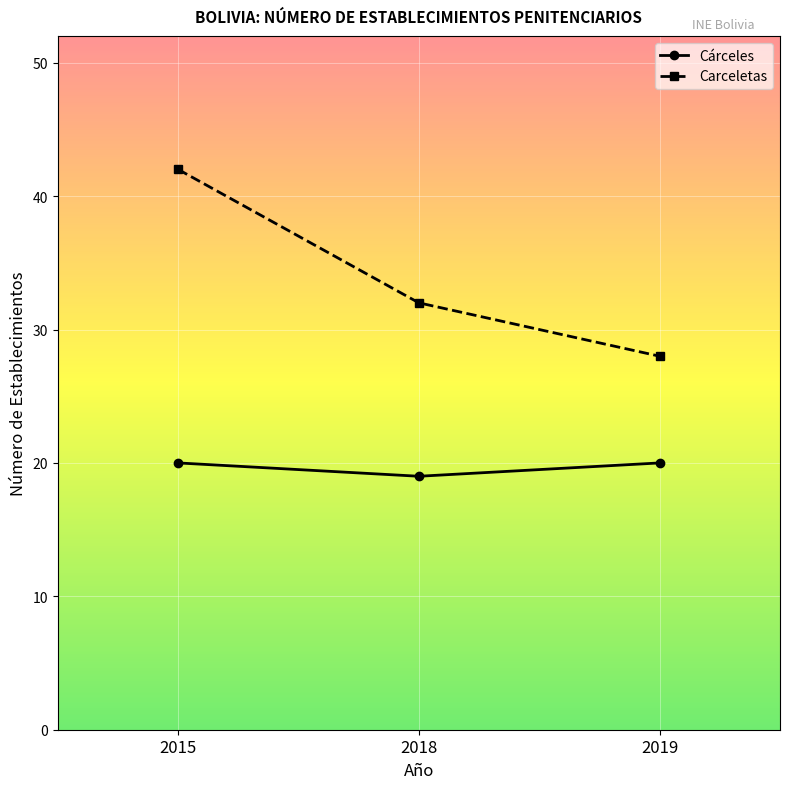

What is the maximum value for Carceletas?

42